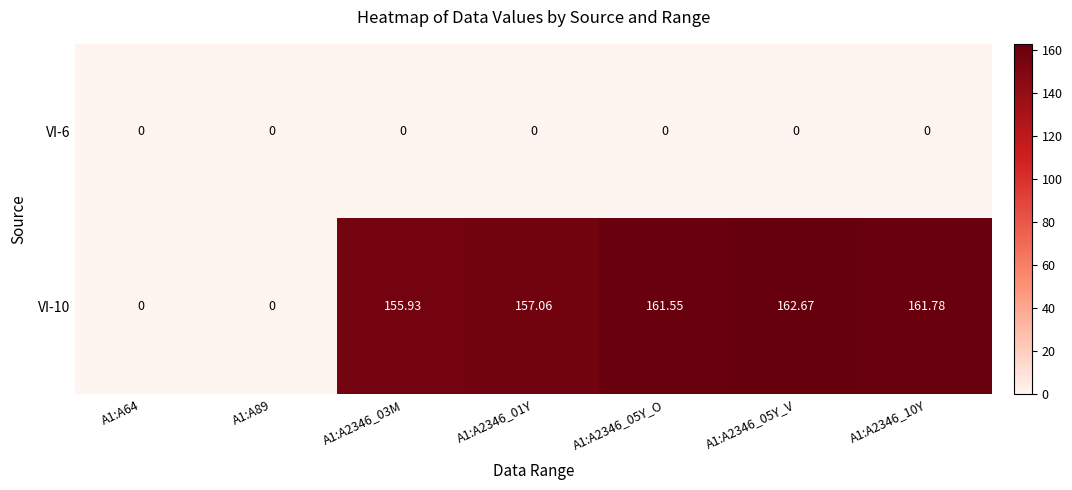

Which label corresponds to the largest value in the chart?

A1:A2346_05Y_V